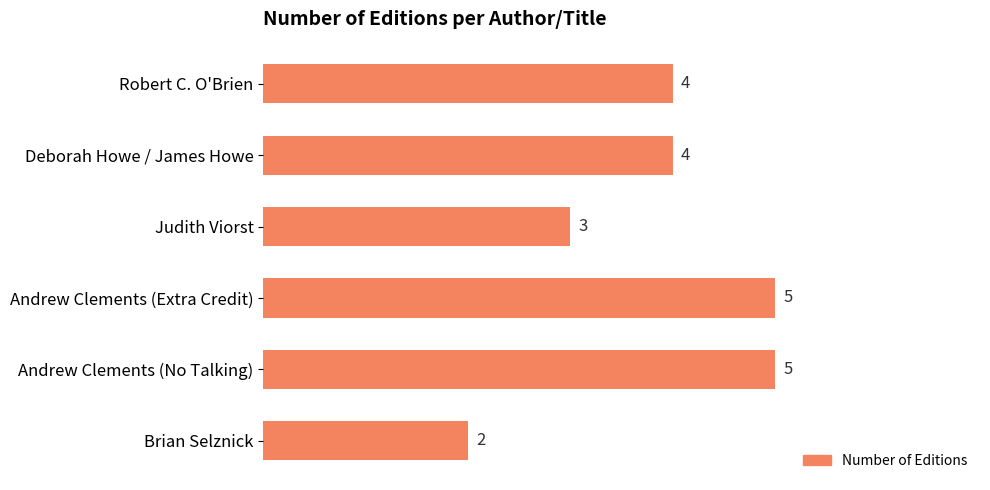

What is the greatest value displayed?

5